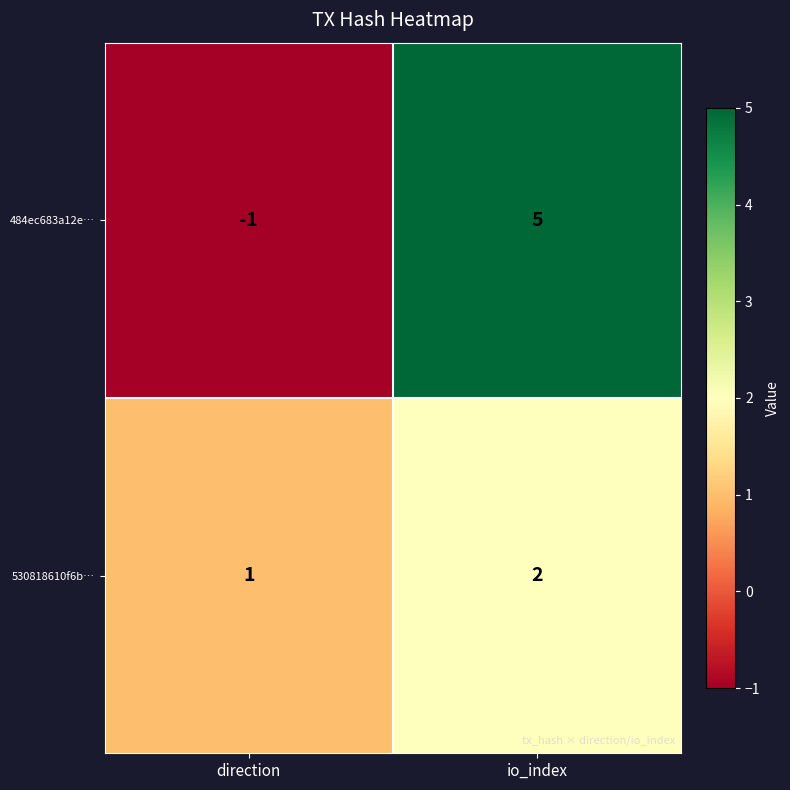

Which category has the highest value in the 484ec683a12e… series?

io_index